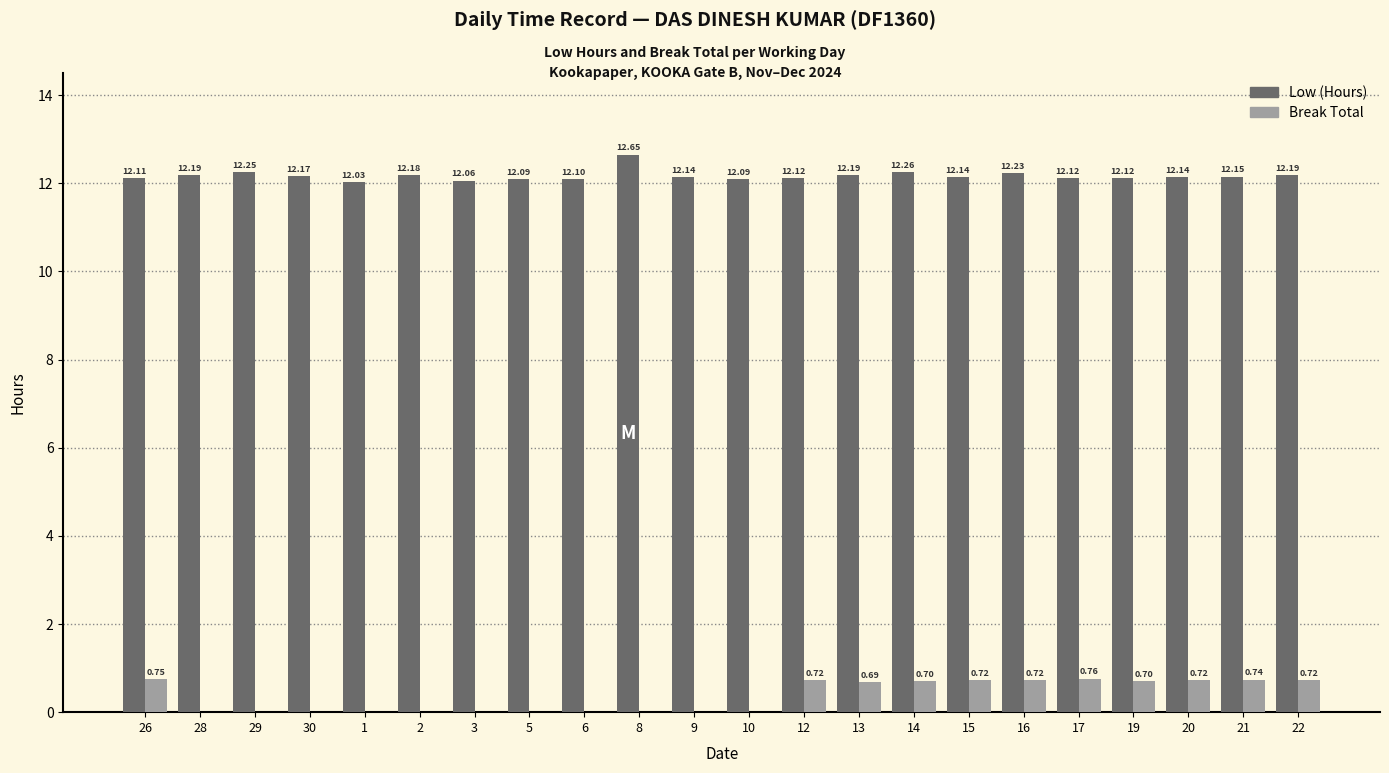

What value does the Low (Hours) series have at 10?

12.1